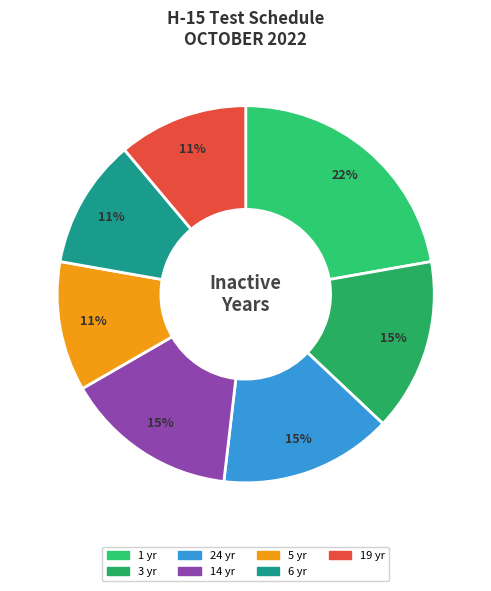

How many slices are in this pie chart?

7